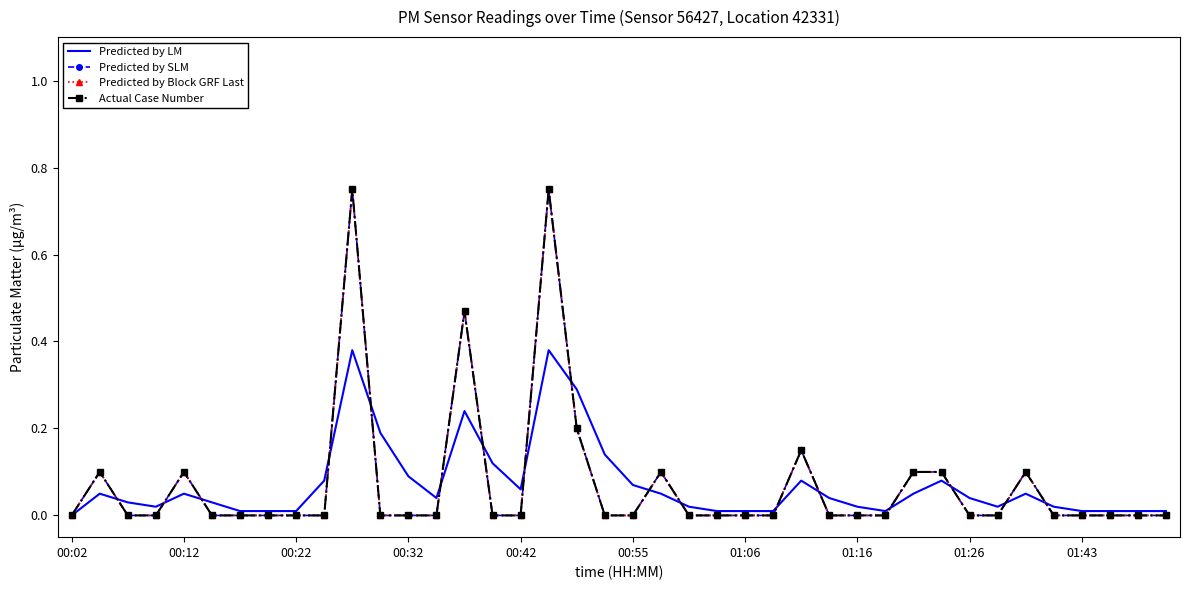

In Predicted by SLM, how many points are higher than both neighbors (excluding endpoints)?

8